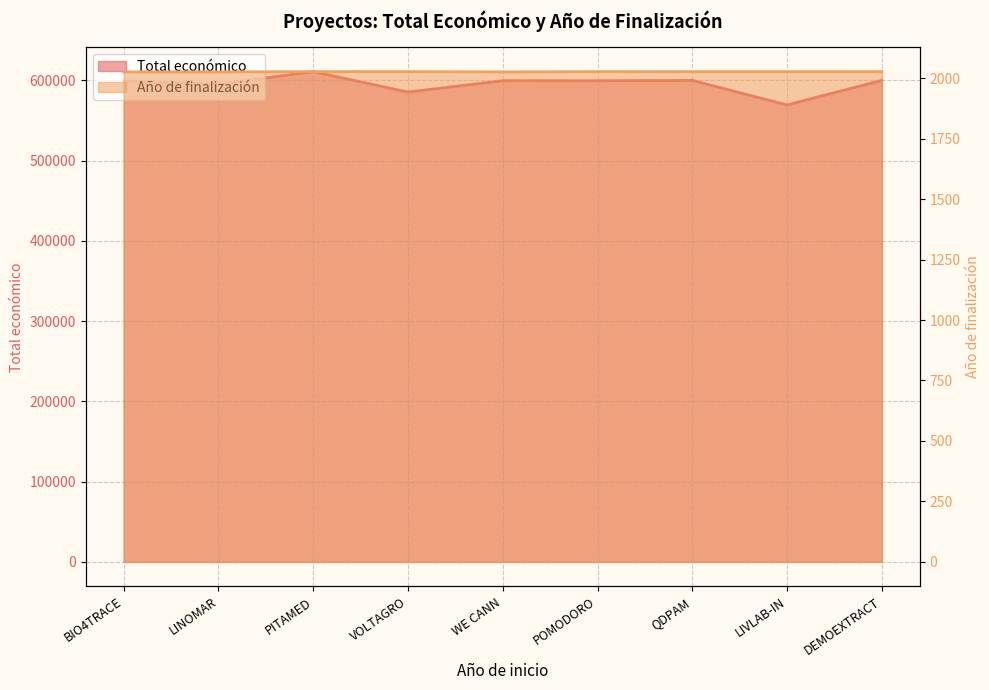

What is the difference between the maximum and second lowest values in the Año de finalización series?

1